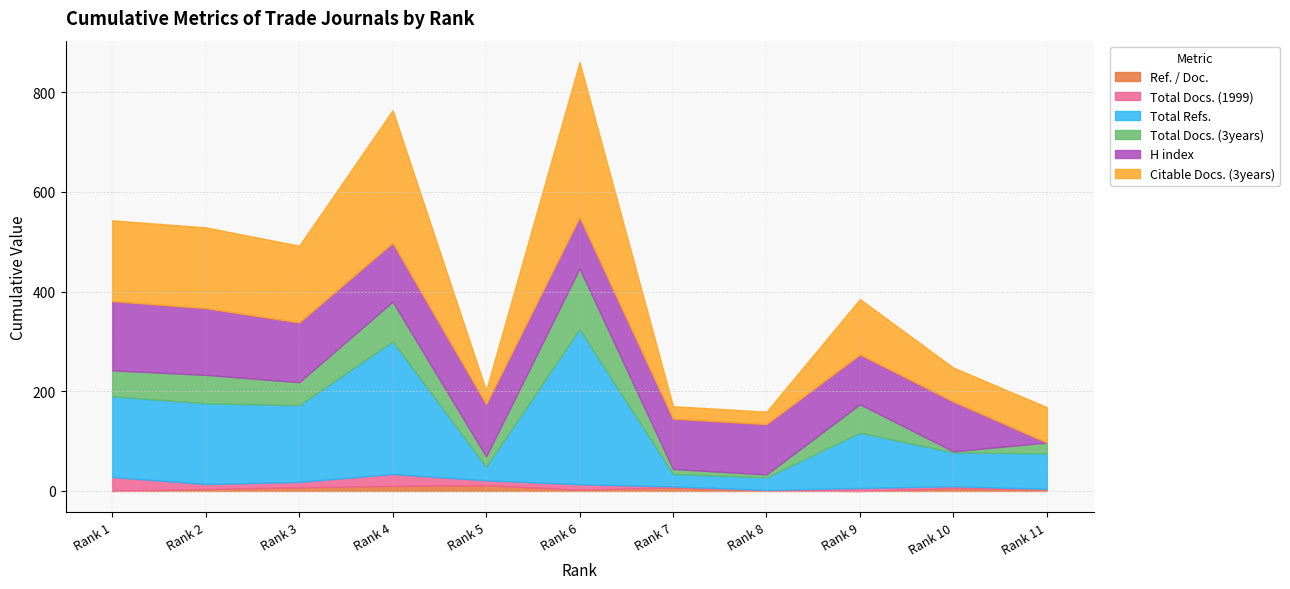

At which label does Total Docs. (3years) first exceed 46?

1